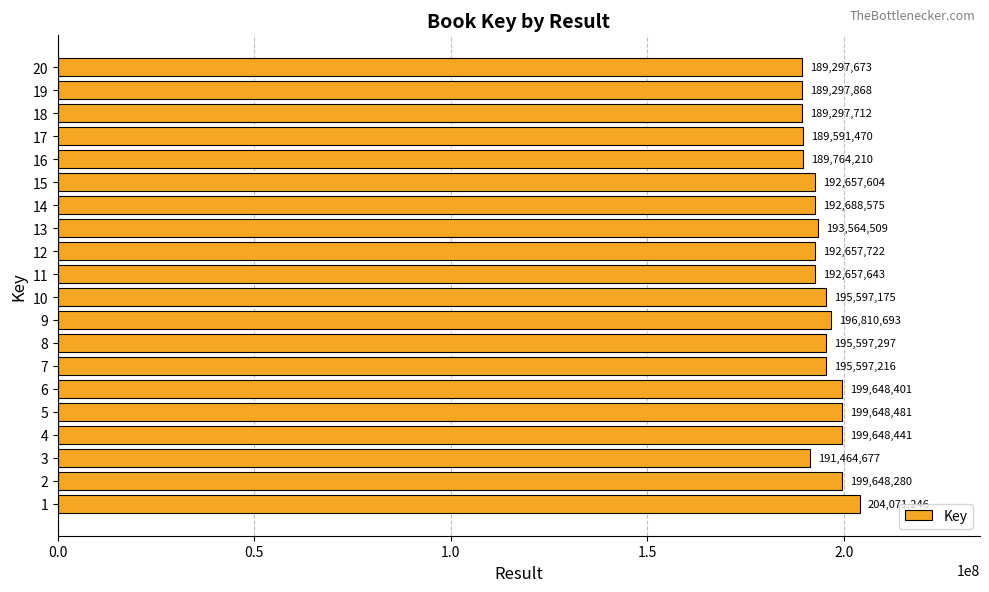

Is it true that the value at 9 is 269978410?

False